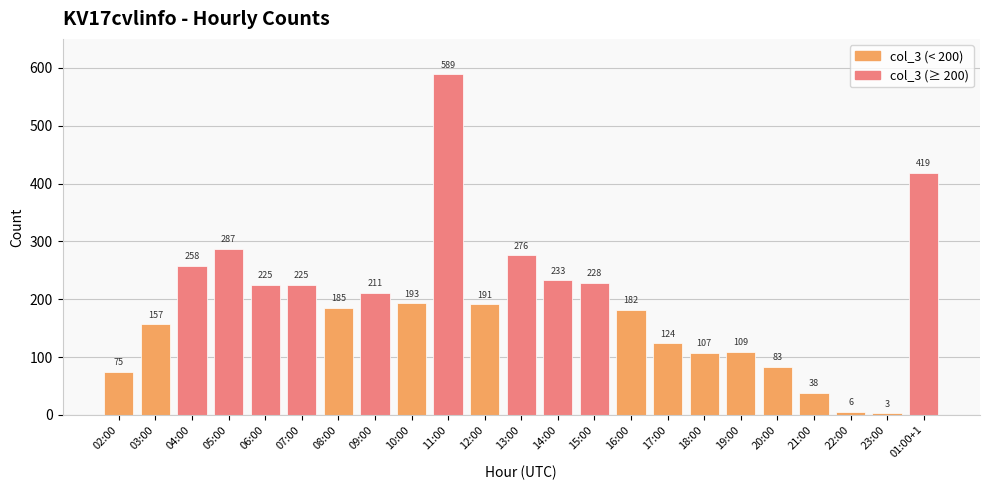

What is the label of the 19th bar from the right?

06:00